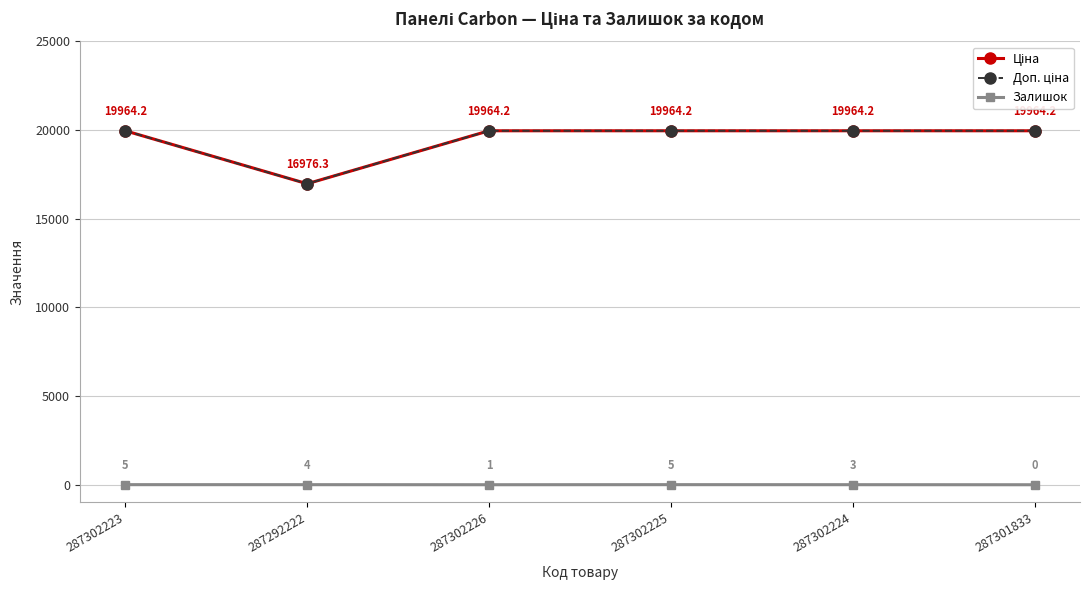

What is the label of the 4th point from the left?

287302225